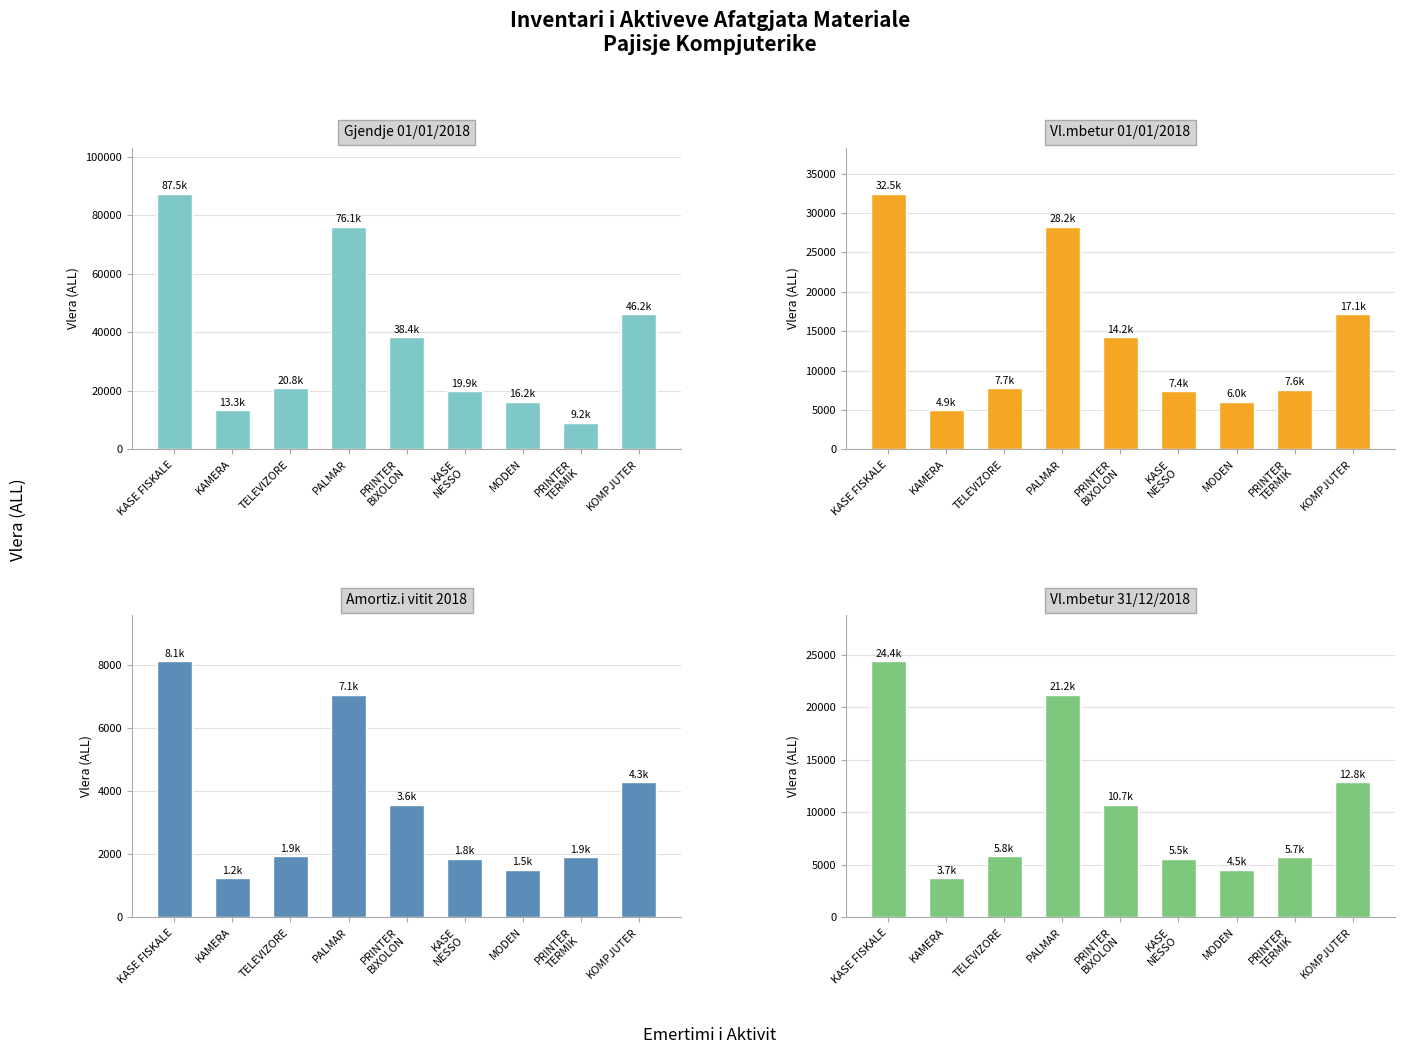

At which category is the sum across all series the highest?

KASE FISKALE